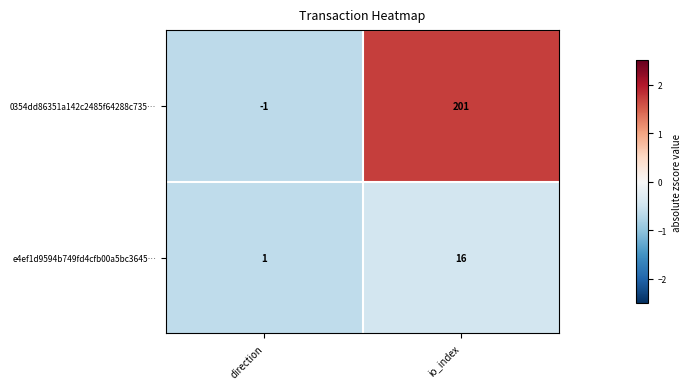

Rank the series by their maximum value, from lowest to highest.

e4ef1d9594b749fd4cfb00a5bc3645…, 0354dd86351a142c2485f64288c735…